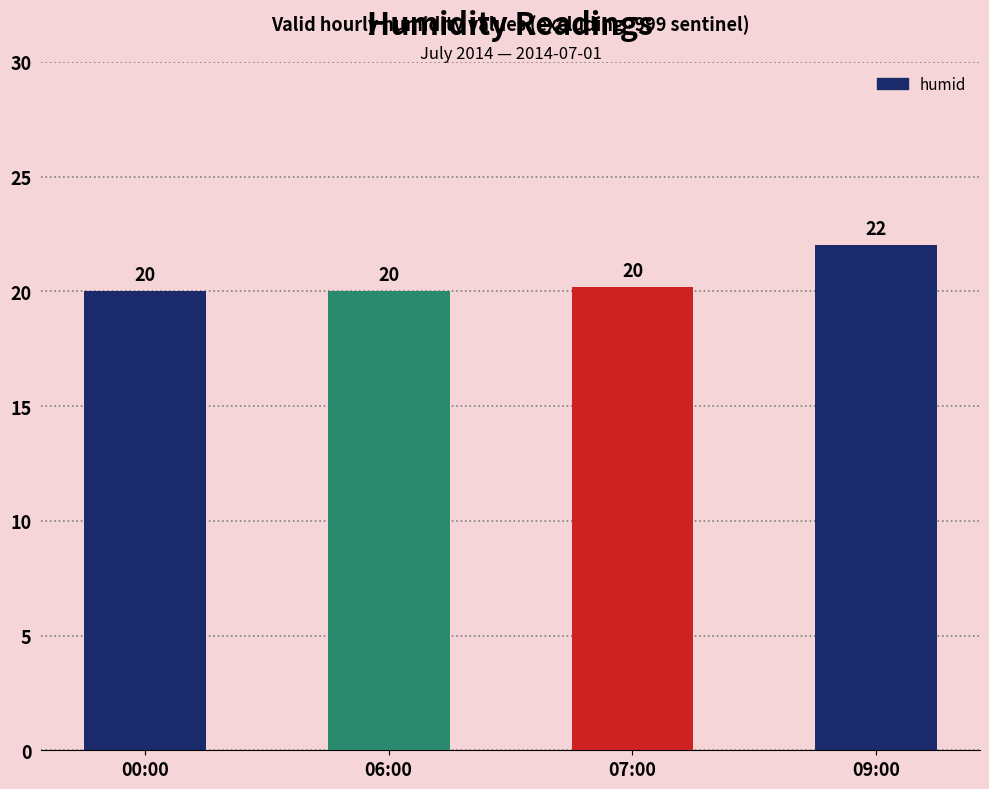

True or false: the data shows 13.6 at 07:00.

False